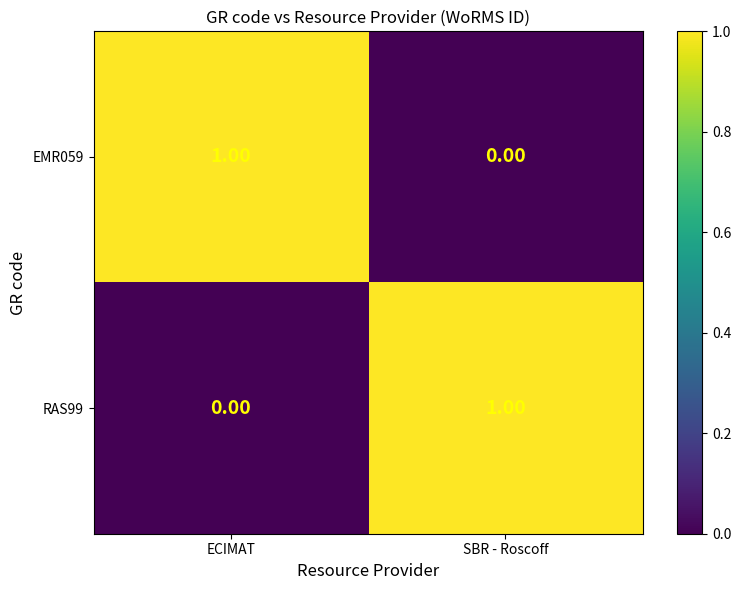

Rank the series at SBR - Roscoff from highest to lowest value.

RAS99, EMR059